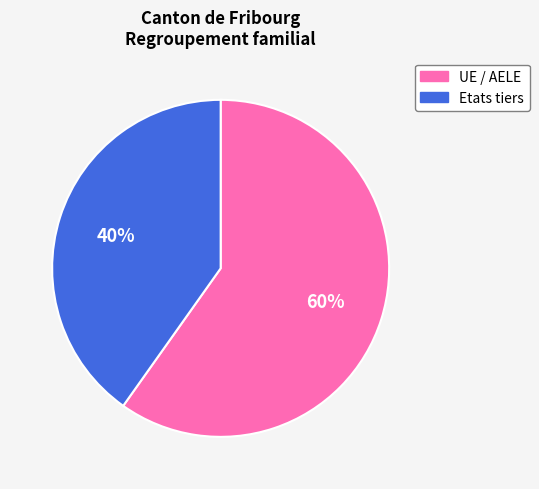

Which slice is the smallest?

Etats tiers